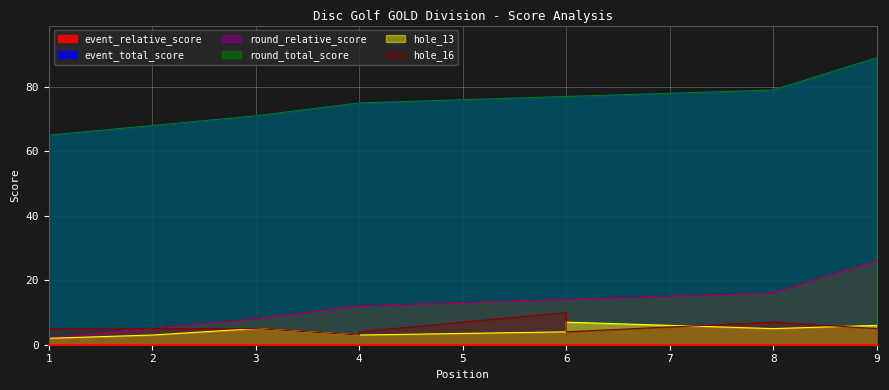

What is the value of the event_total_score point at the 5th from the left?

75